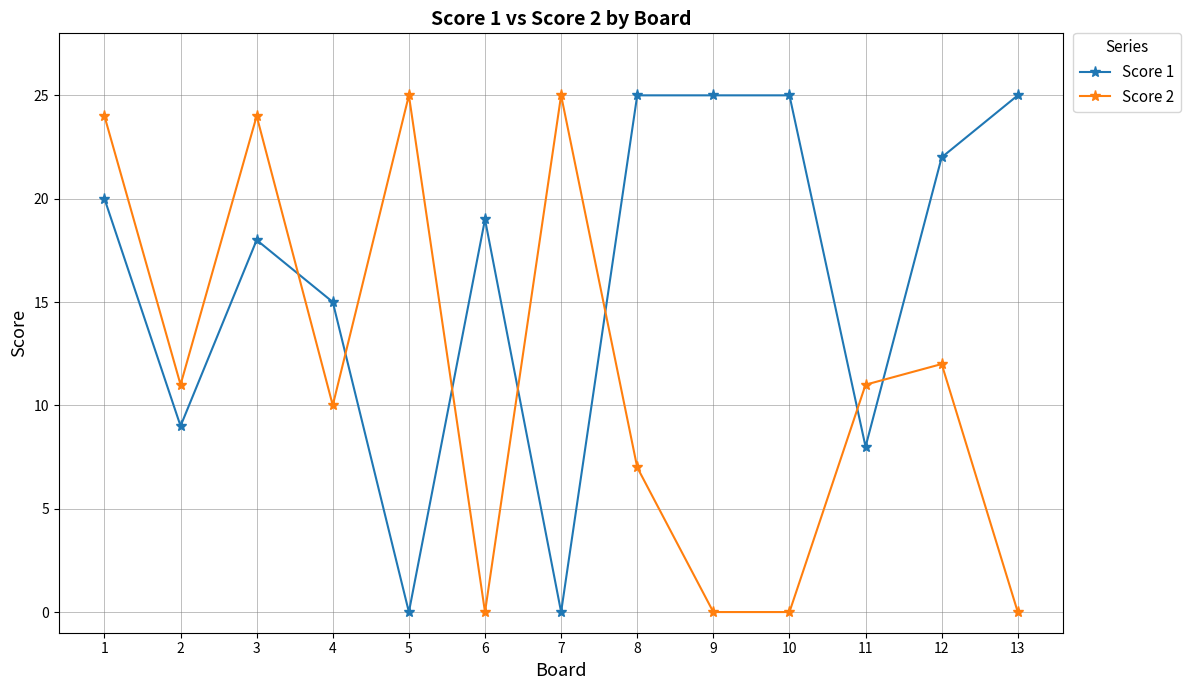

Reading right to left, extract all data points from this chart.

Score 1: 25	22	8	25	25	25	0	19	0	15	18	9	20
Score 2: 0	12	11	0	0	7	25	0	25	10	24	11	24